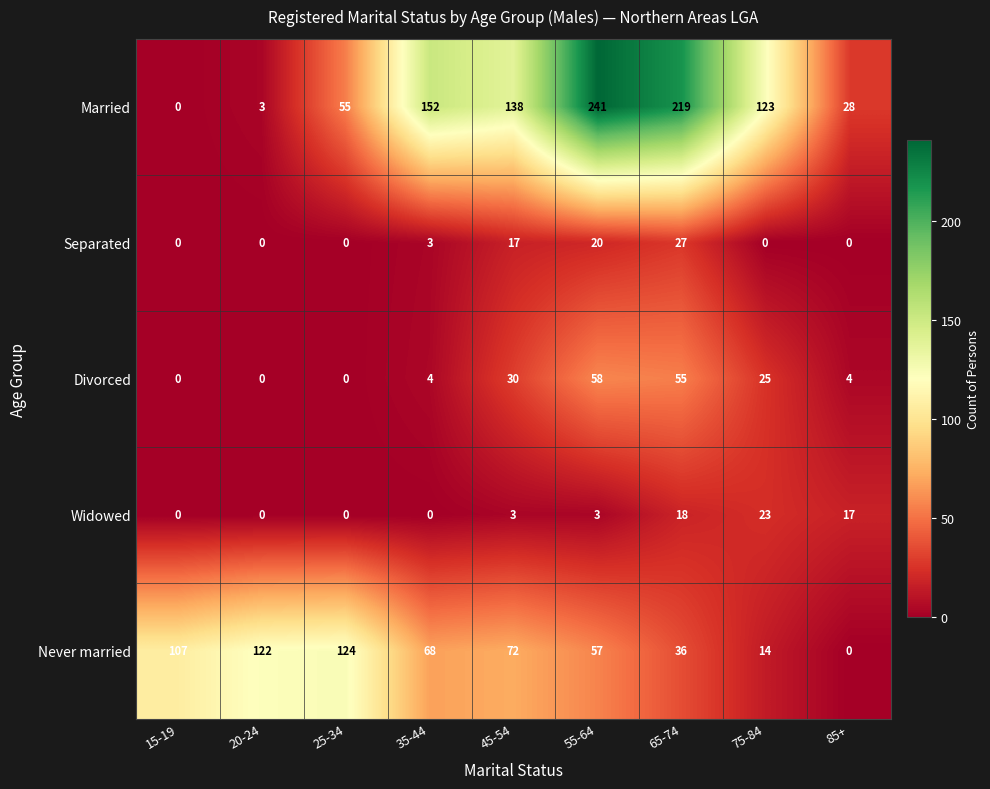

The value of Separated at 35-44 is 3. True or false?

True